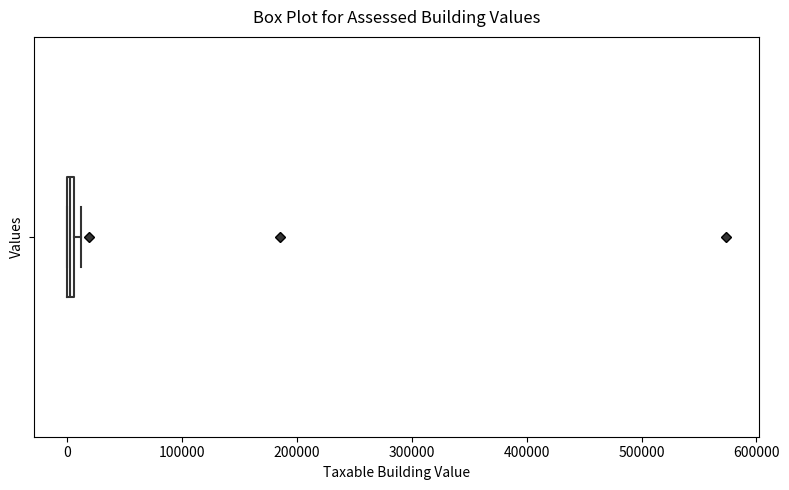

Where is the left edge of the box on the x-axis? The values are not printed on the chart, so give them approximately, as read against the axis.

0